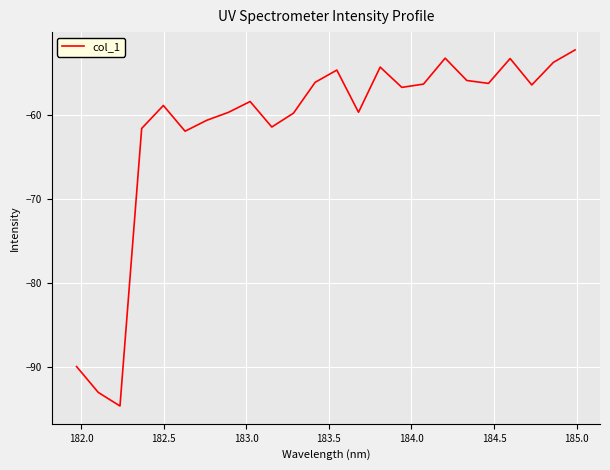

What is the minimum value shown in the chart?

-94.7